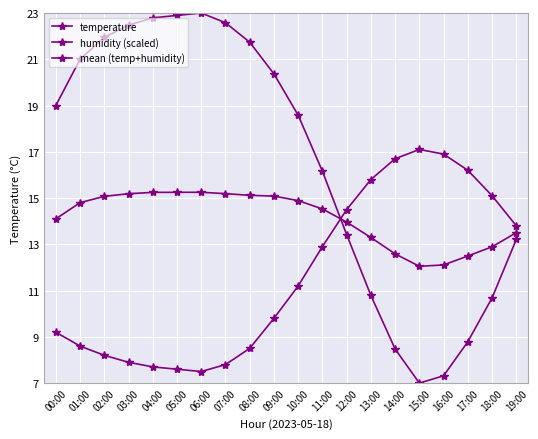

How many distinct data groups are displayed?

3